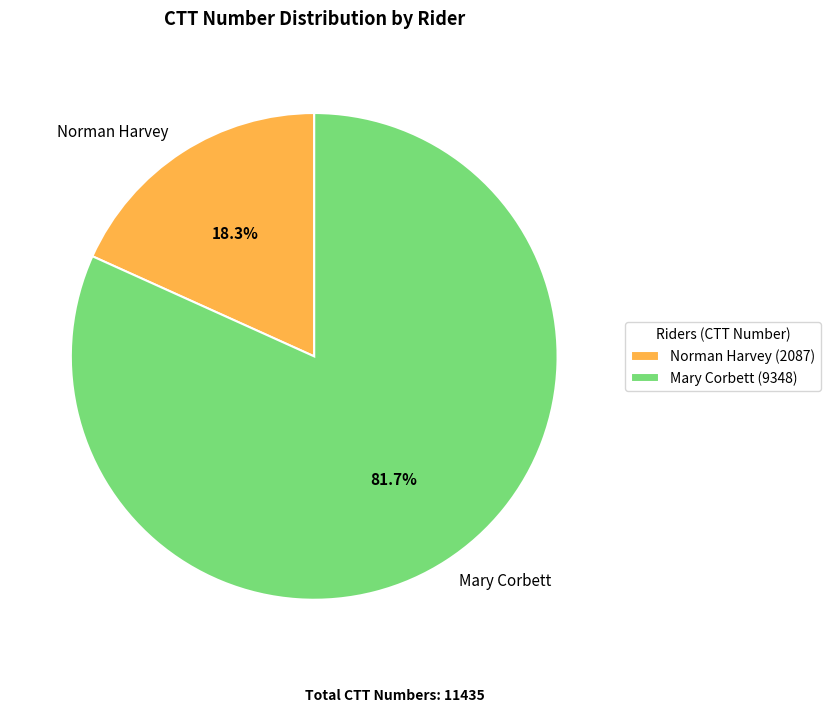

What is the majority slice?

Mary Corbett